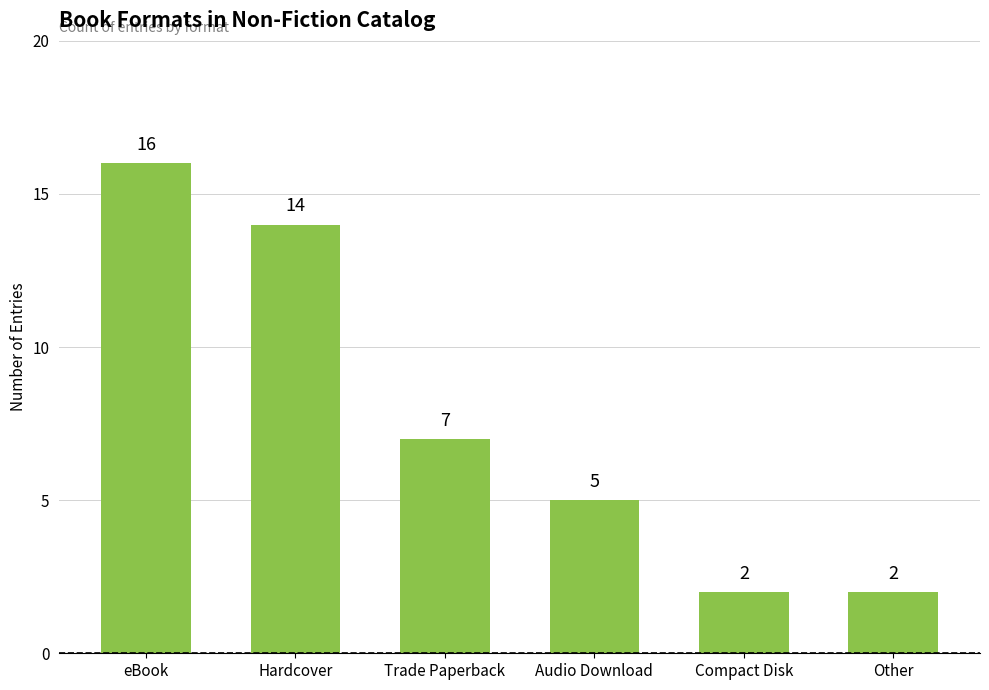

What value does the data have at eBook, to the nearest 5?

15